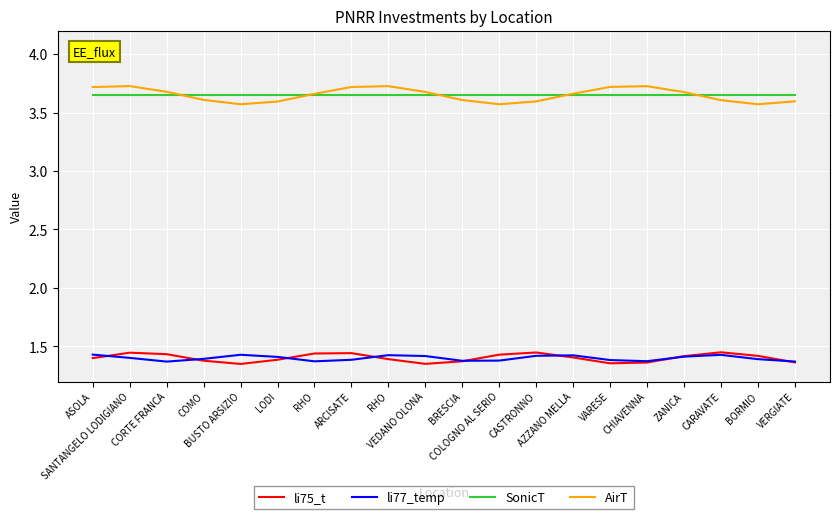

Is it true that SonicT equals 3.7 at LODI?

True